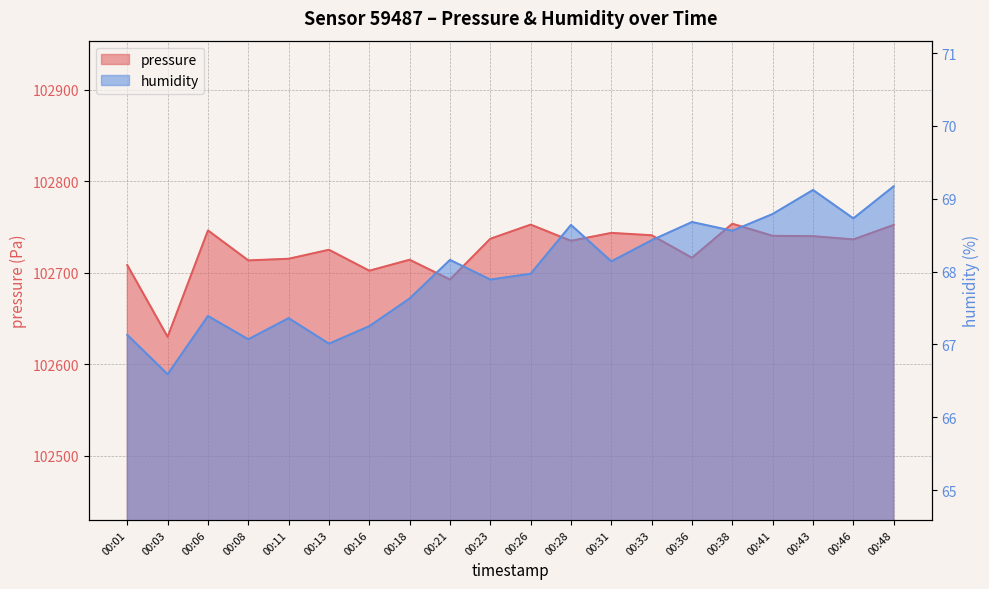

Is it true that humidity equals 88.1 at 00:18?

False